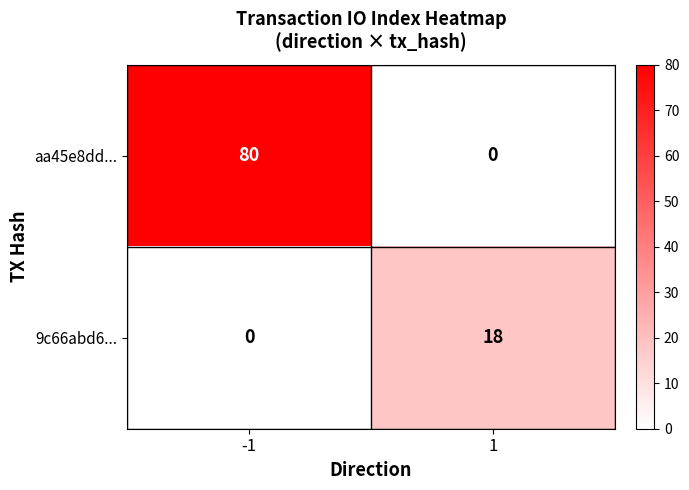

At which category is the sum across all series the highest?

-1